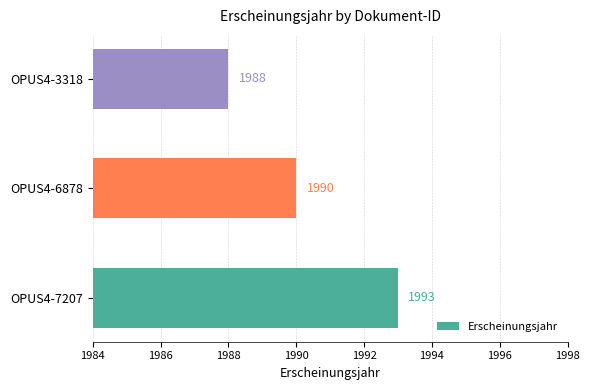

The chart shows a value of 1988 at OPUS4-3318. True or false?

True